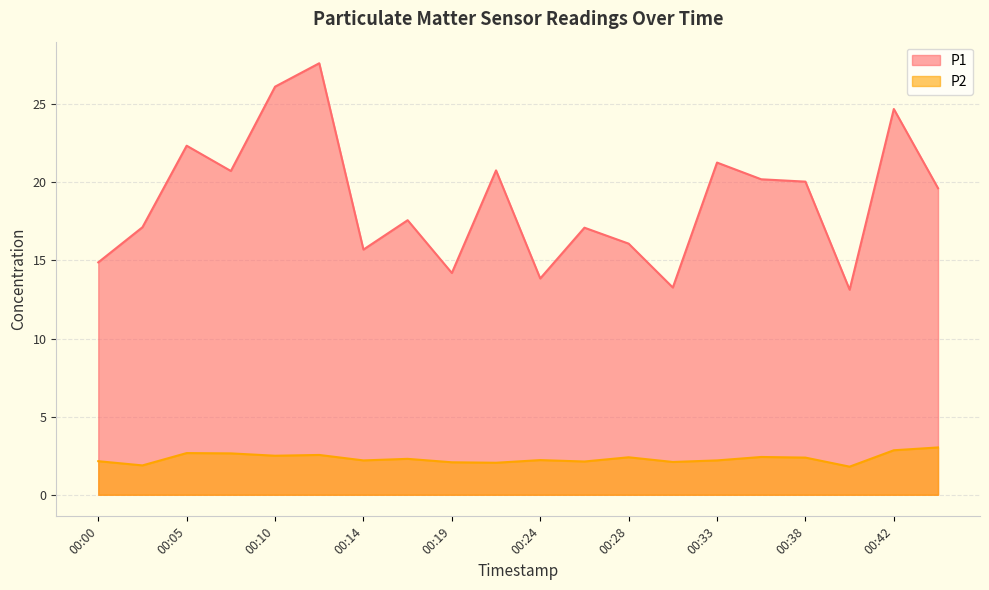

Reading left to right, extract all data points from this chart.

P1: 00:00=14.9	00:03=17.1	00:05=22.4	00:07=20.7	00:10=26.1	00:12=27.6	00:14=15.7	00:17=17.6	00:19=14.2	00:21=20.8	00:24=13.8	00:26=17.1	00:28=16.1	00:31=13.3	00:33=21.3	00:35=20.2	00:38=20.1	00:40=13.1	00:42=24.7	00:45=19.6
P2: 00:00=2.1	00:03=1.9	00:05=2.7	00:07=2.6	00:10=2.5	00:12=2.5	00:14=2.2	00:17=2.3	00:19=2.1	00:21=2.0	00:24=2.2	00:26=2.1	00:28=2.4	00:31=2.1	00:33=2.2	00:35=2.4	00:38=2.4	00:40=1.8	00:42=2.9	00:45=3.0